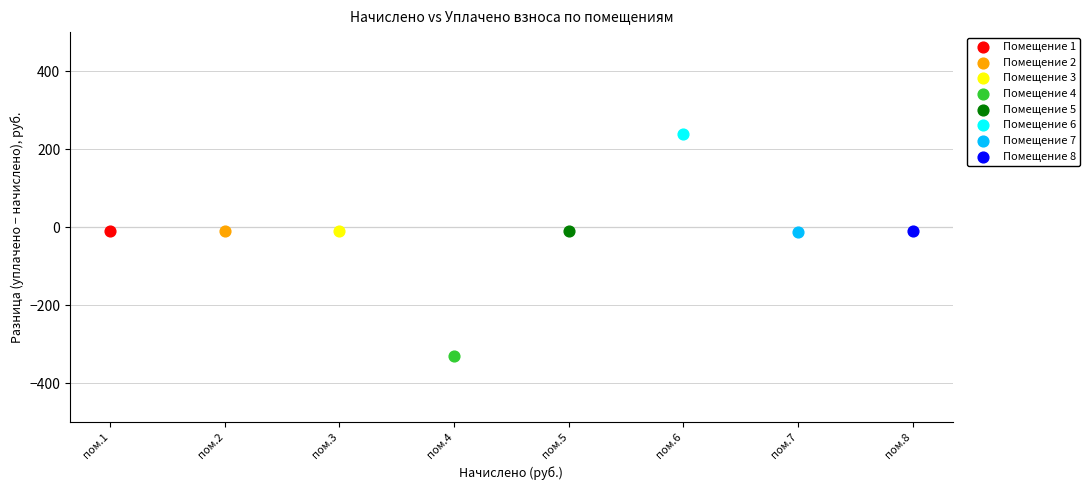

Which series reaches the maximum Y coordinate?

Помещение 6